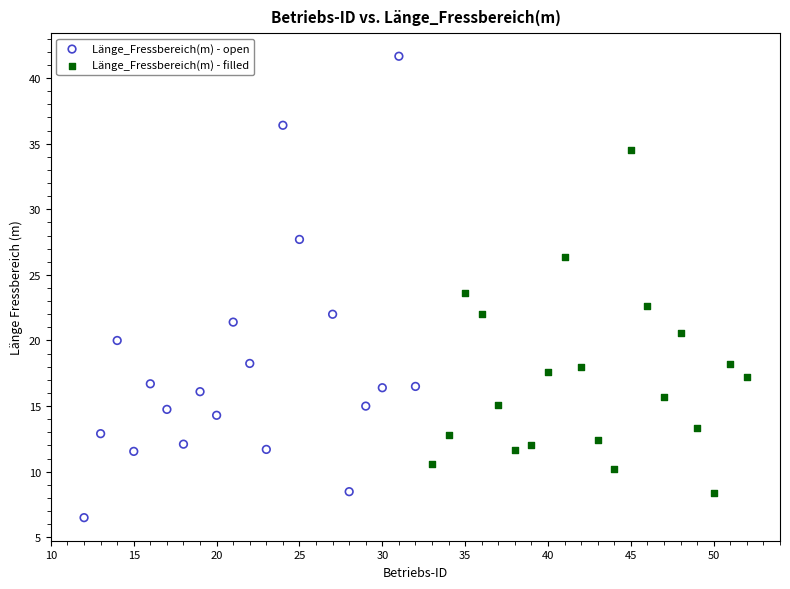

Which series contains the lowest Y value?

Länge_Fressbereich(m) - open